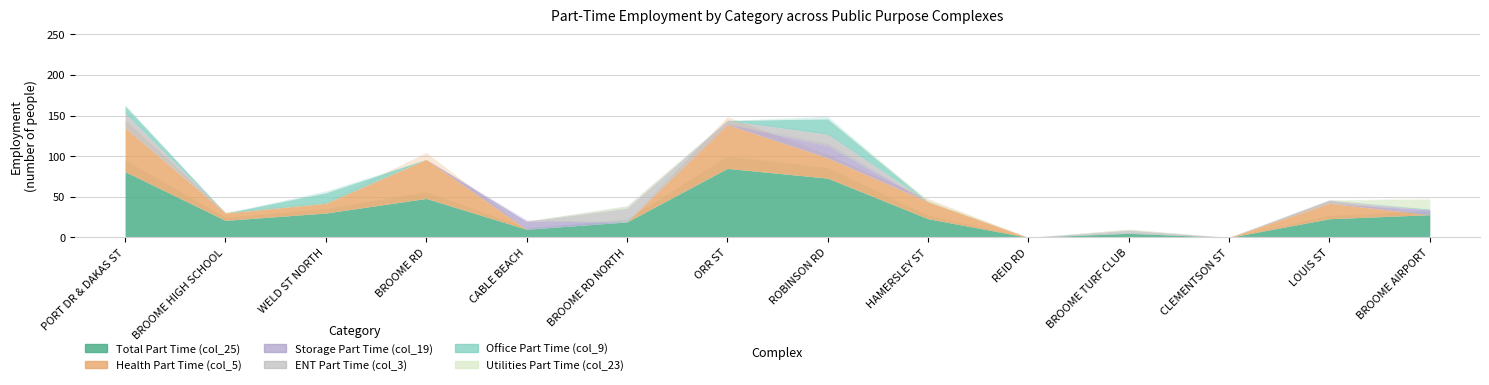

Which series has the largest total across all categories?

Total Part Time (col_25)